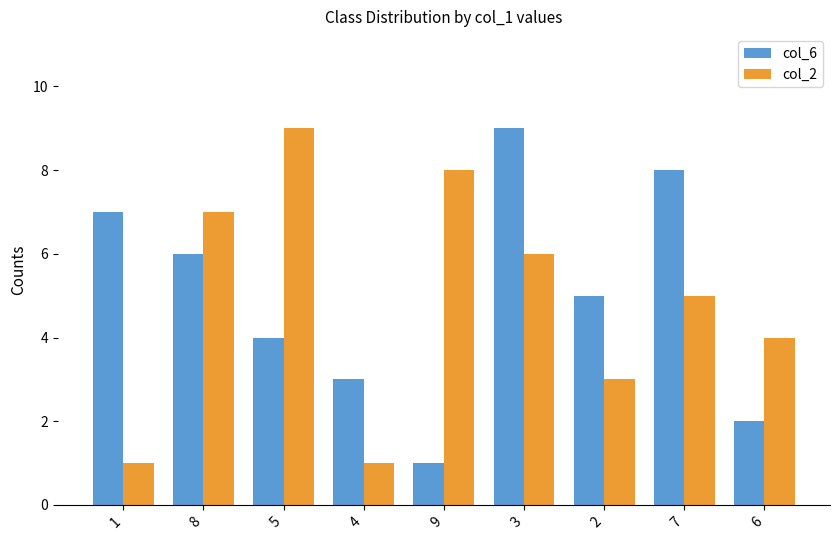

Count the number of data series in this chart.

2